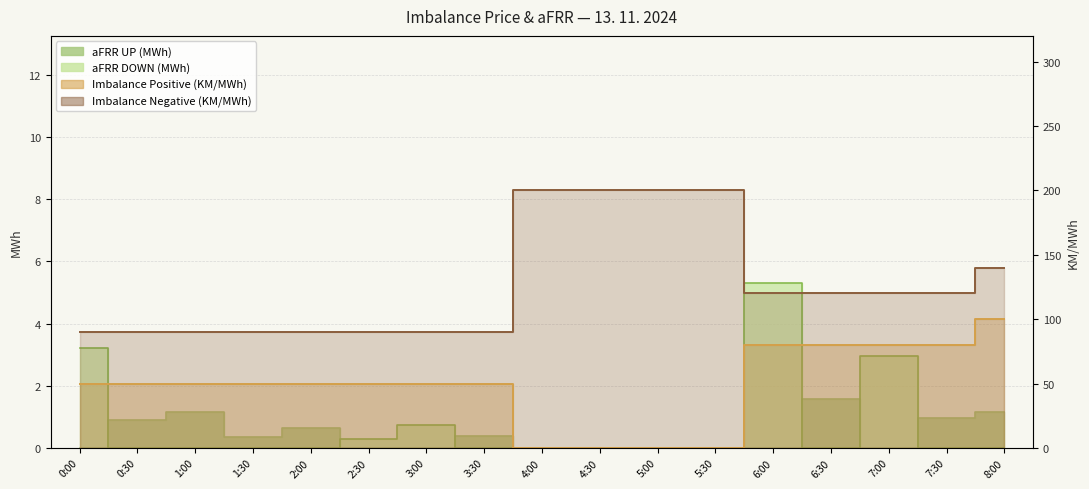

Between 1:00 and 6:30, which series saw the biggest shift?

Imbalance Positive